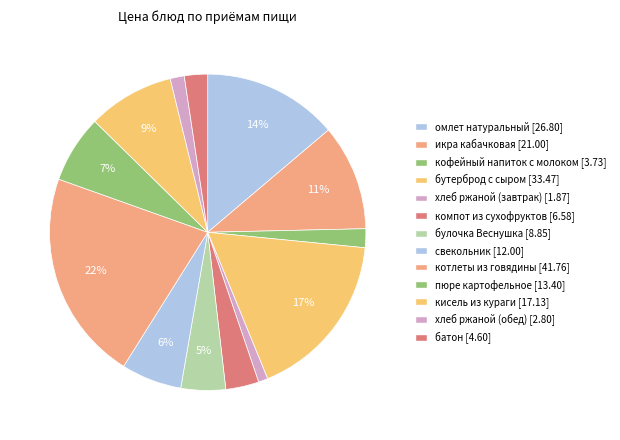

To the nearest percent, what percentage of the pie is бутерброд с сыром?

17%